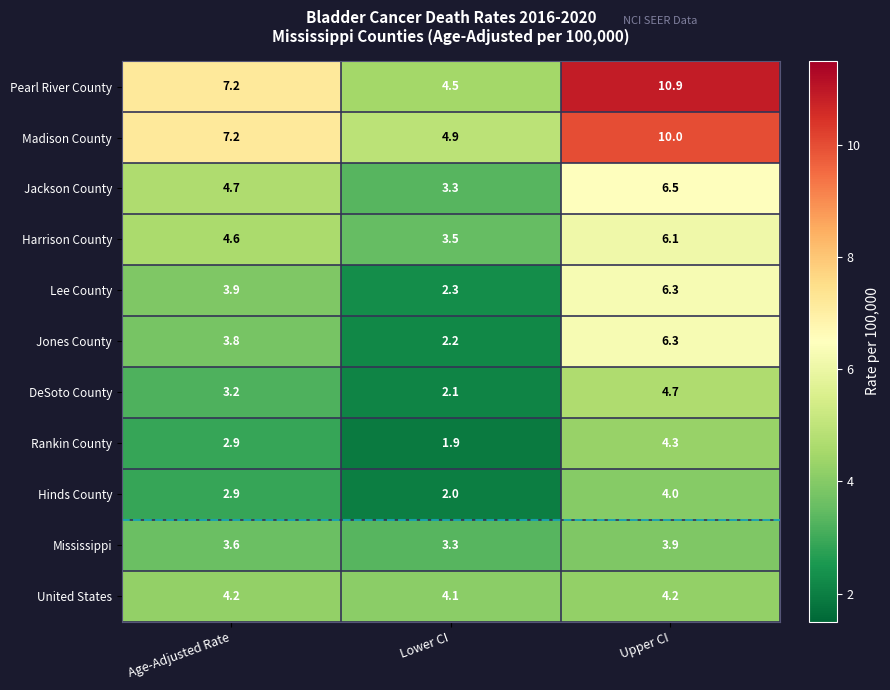

At how many categories does at least one series exceed 4?

3